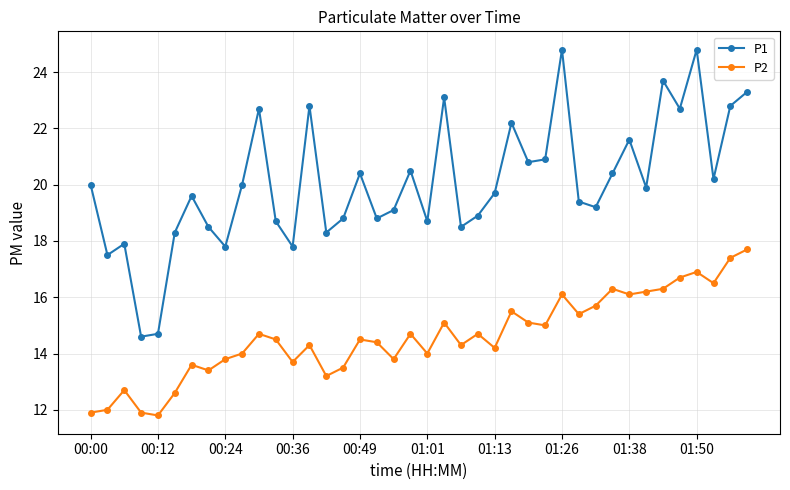

Which series has the largest total across all categories?

P1